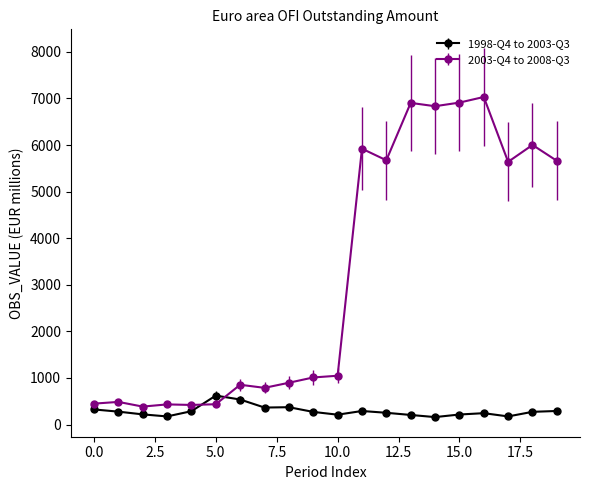

Which series has the largest range (max minus min)?

2003-Q4 to 2008-Q3